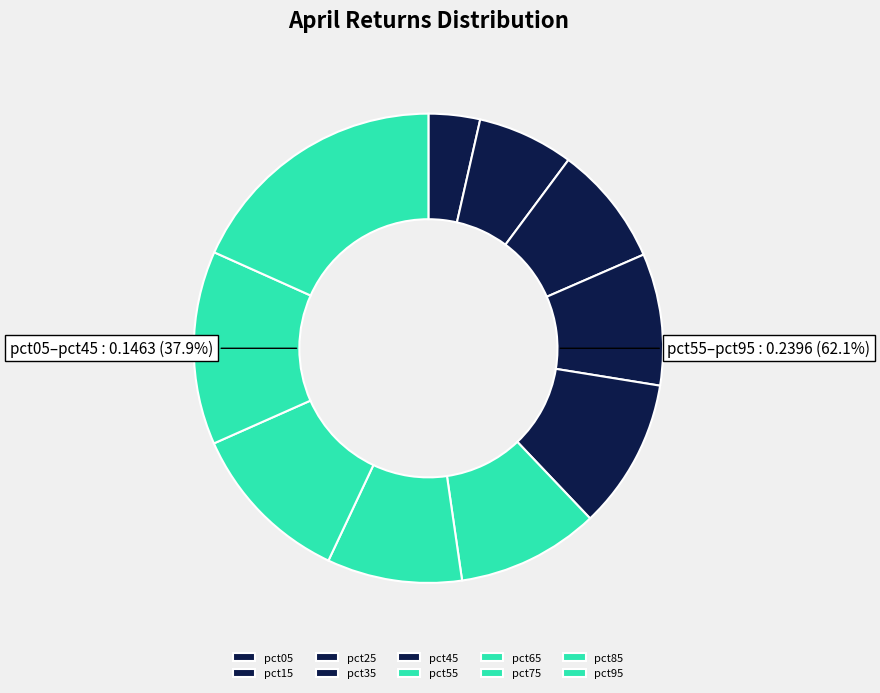

True or false: pct55 accounts for 21% of the total.

False